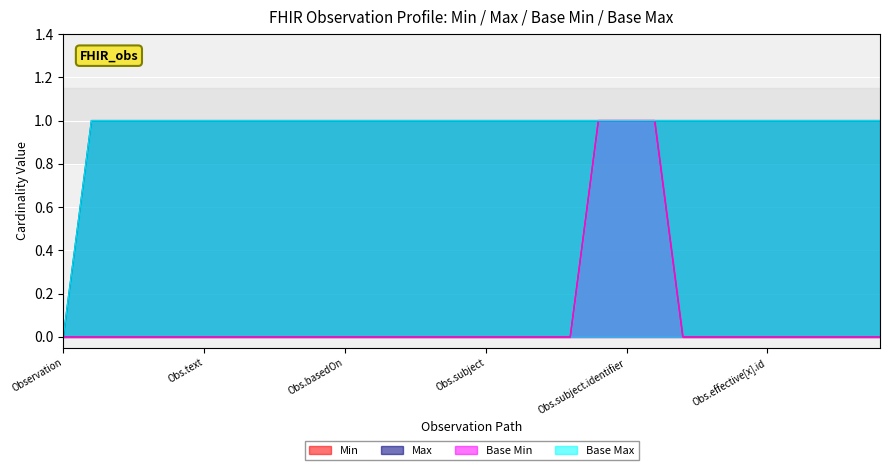

At which label is Base Min closest to 0?

Observation